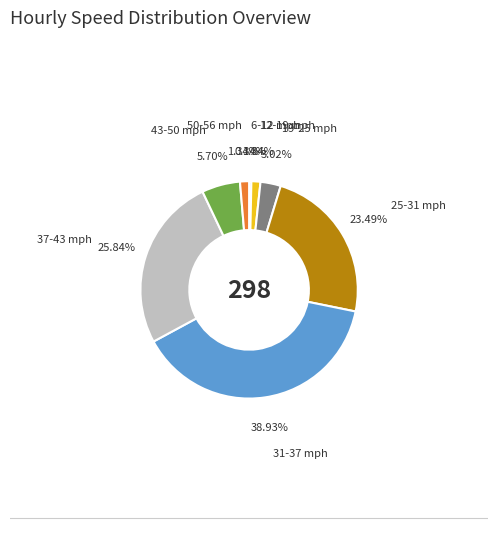

Does 19-25 mph represent more than half of the total?

No